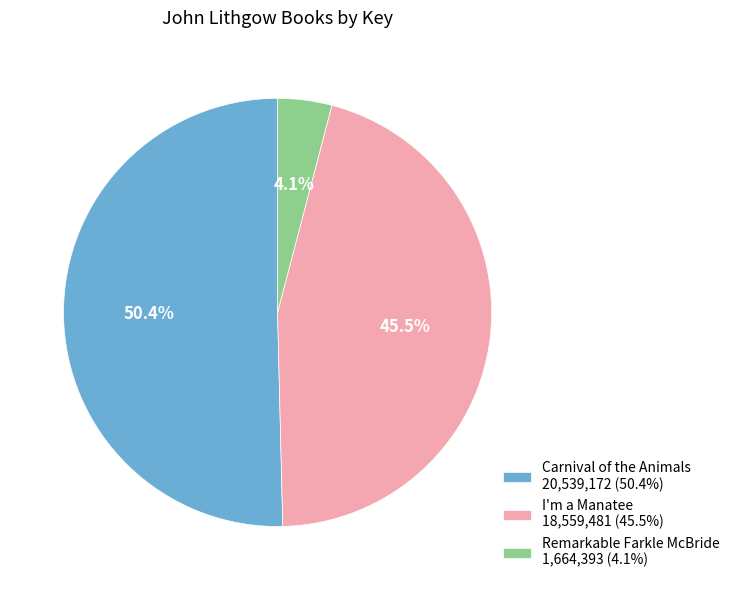

What is the total percentage of Carnival of the Animals and Remarkable Farkle McBride?

54.5%